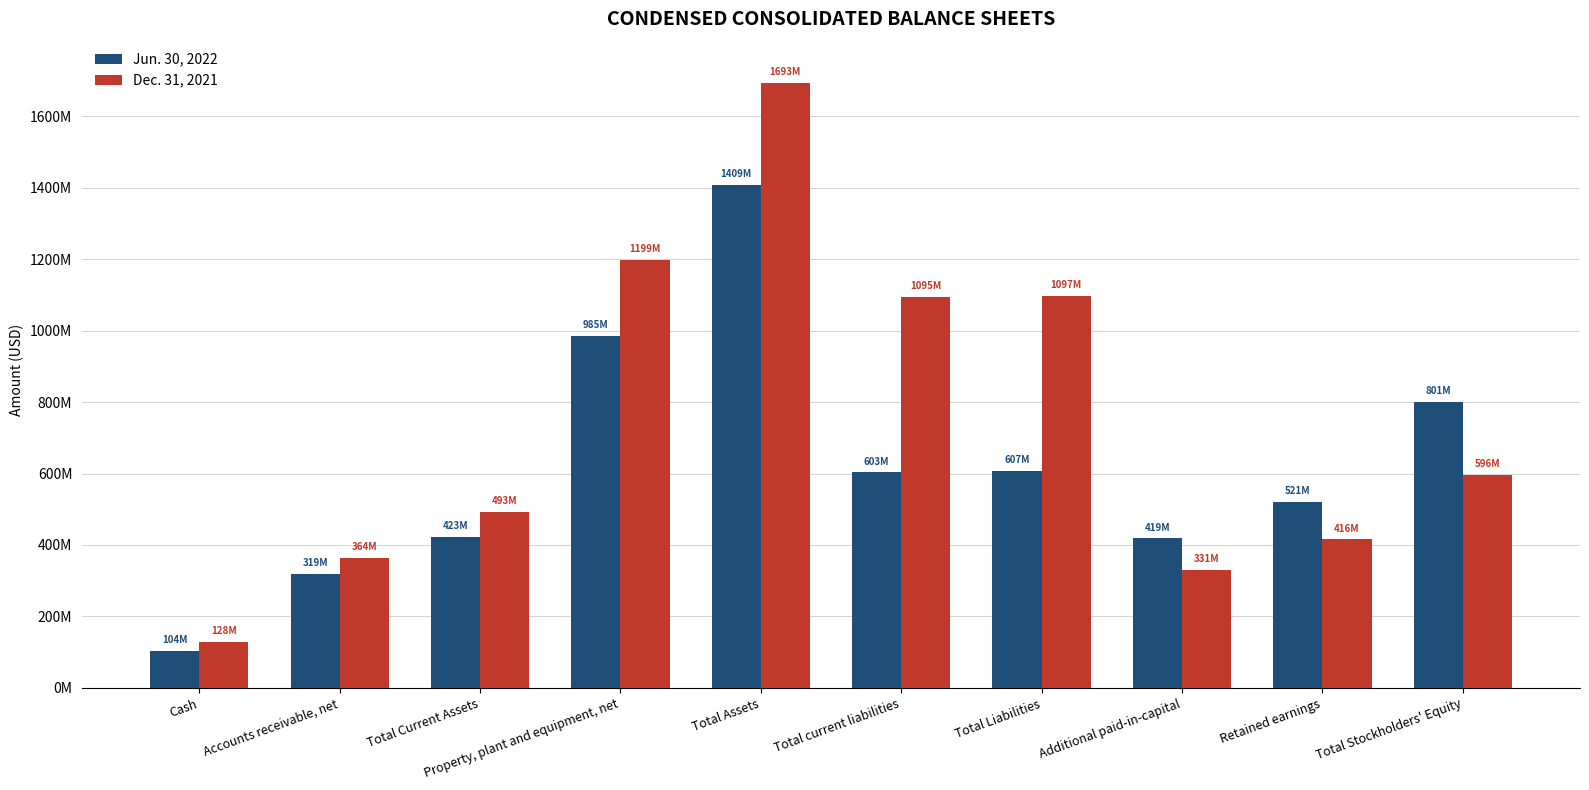

Which series changed the most between Additional paid-in-capital and Total Stockholders' Equity?

Jun. 30, 2022